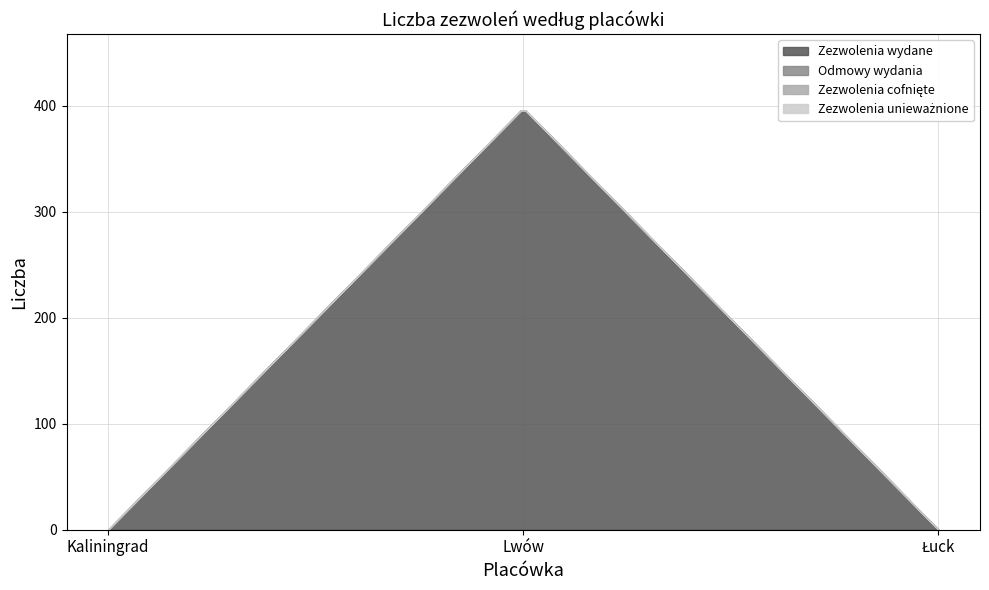

Count the Zezwolenia wydane values in the range 0 to 398.

3